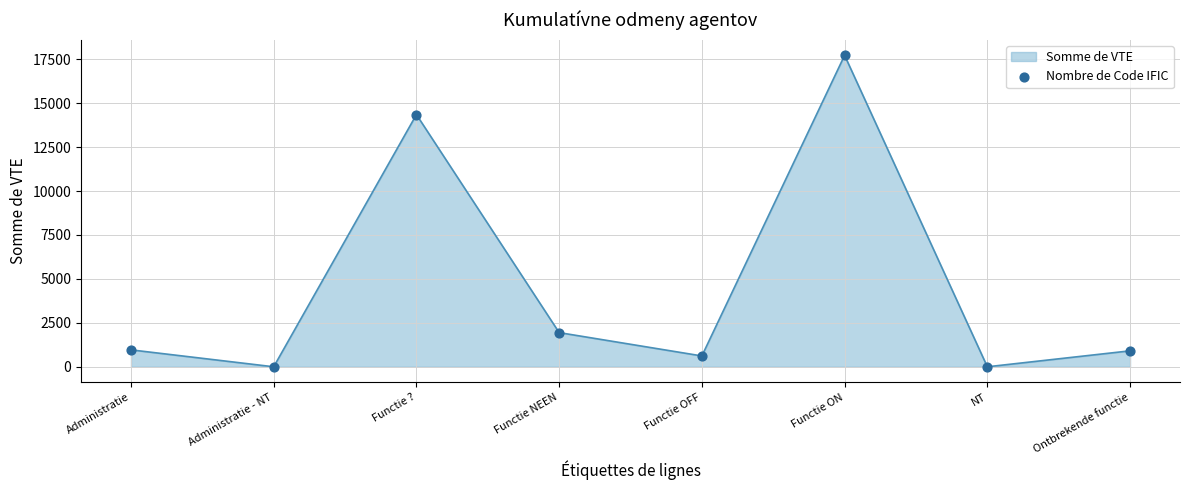

Which has a higher value, Functie ? or Functie OFF?

Functie ?